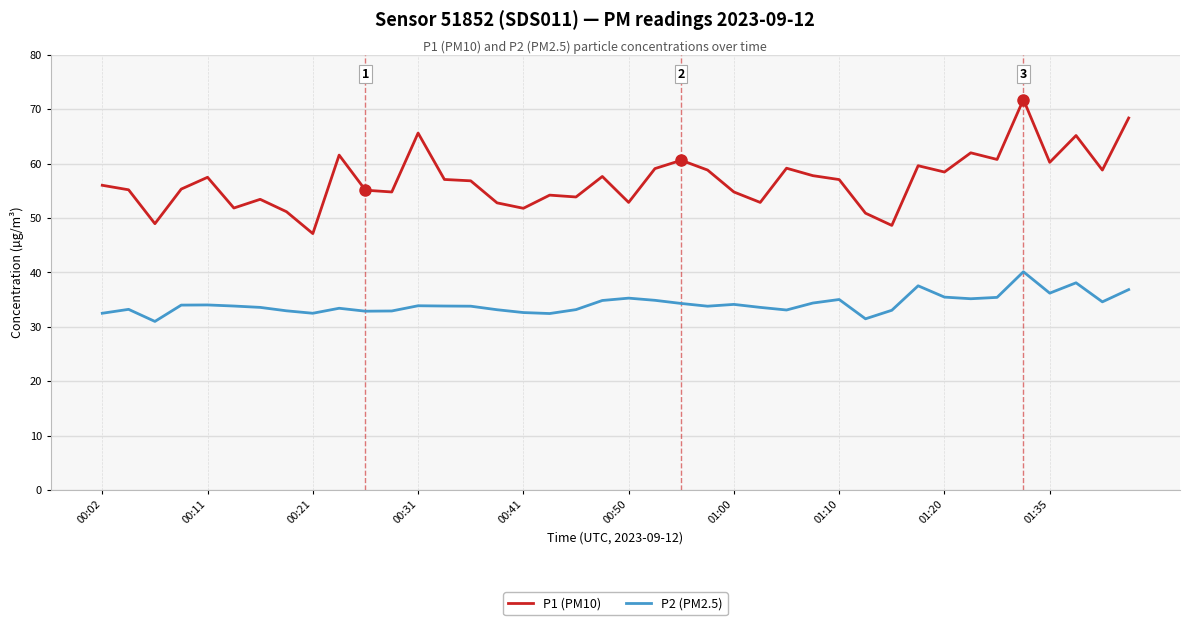

Which series has the largest total across all categories?

P1 (PM10)